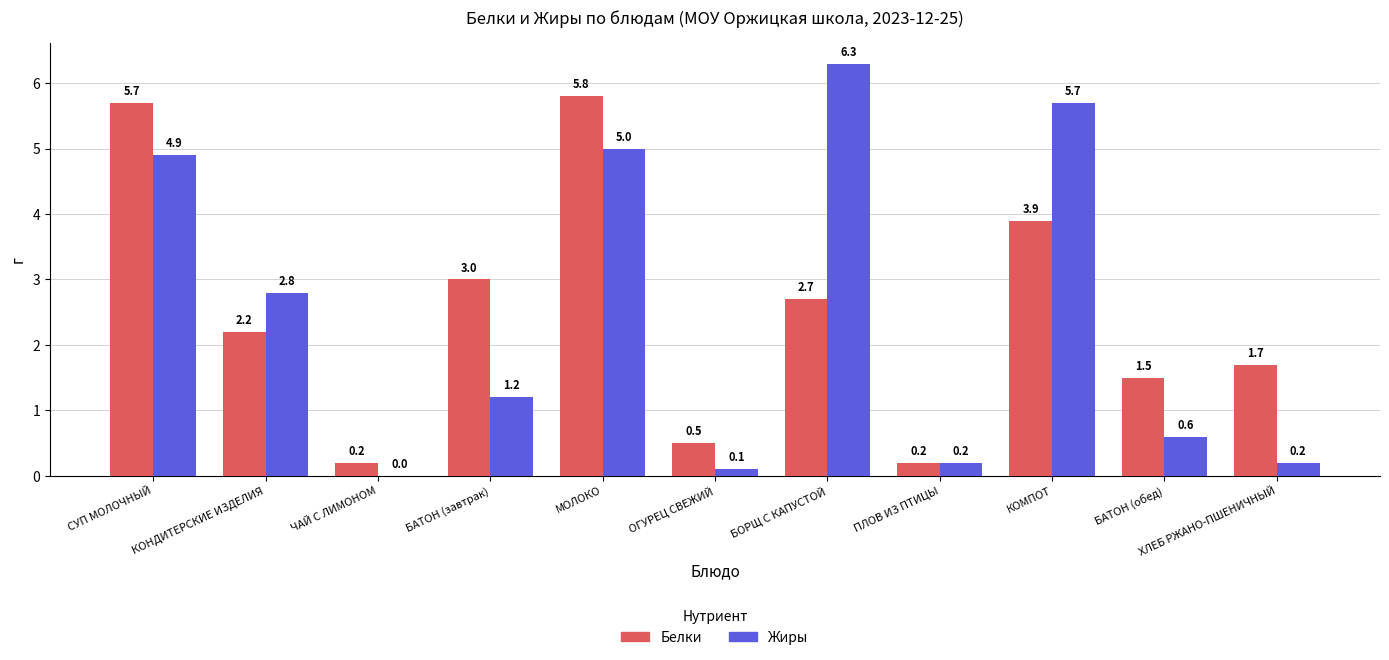

What is the maximum value shown in the chart?

6.3